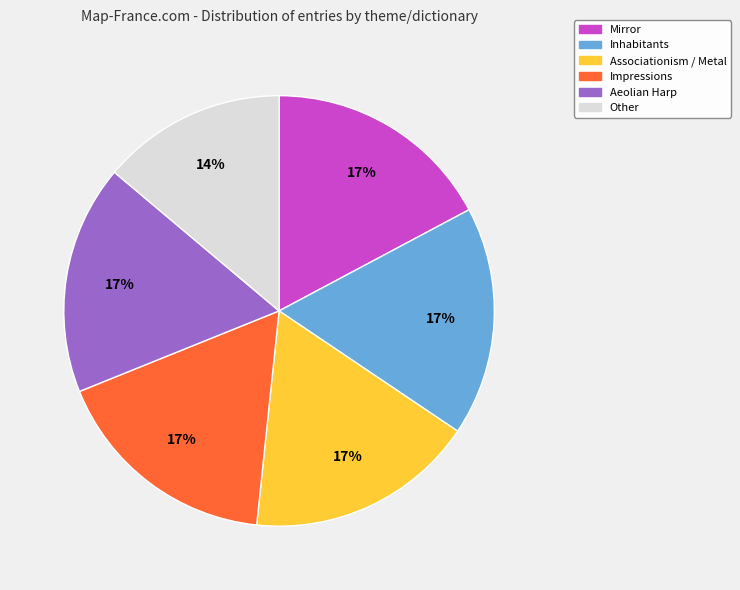

Count the number of slices in the pie.

6